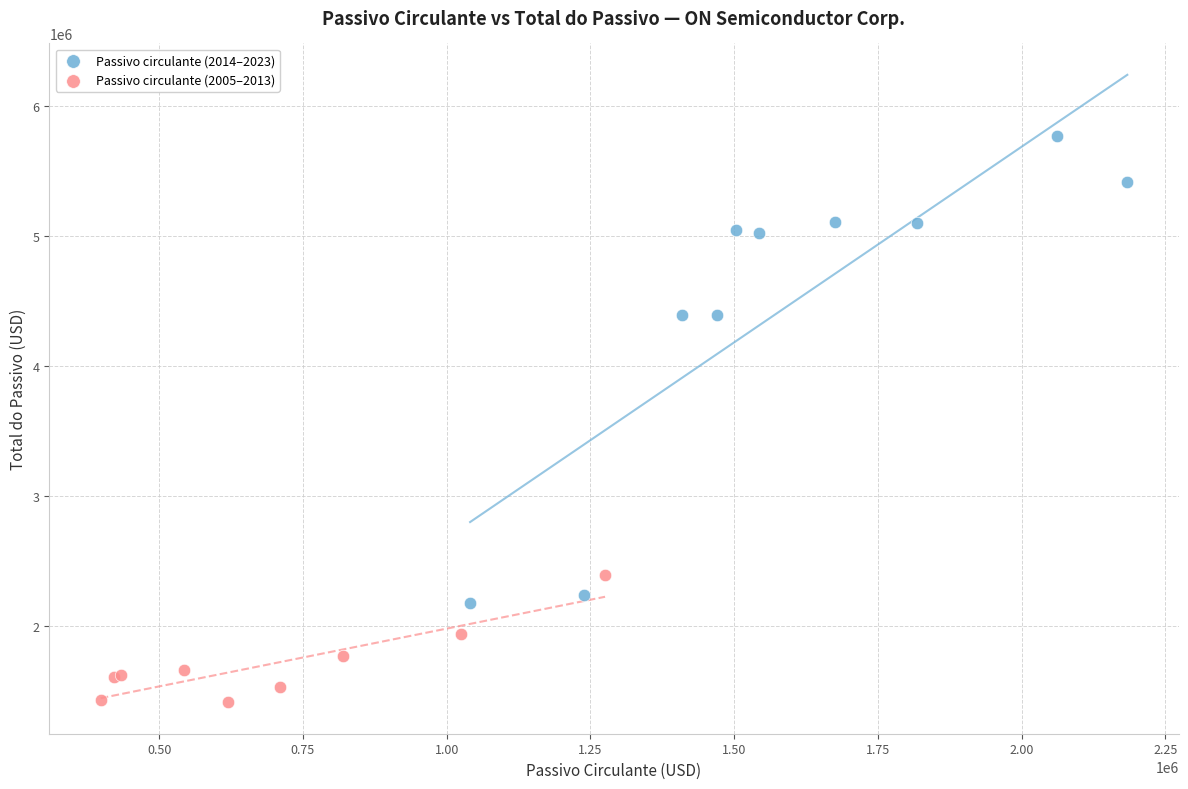

What are all the series names shown in the legend?

Passivo circulante (2014–2023), Passivo circulante (2005–2013)